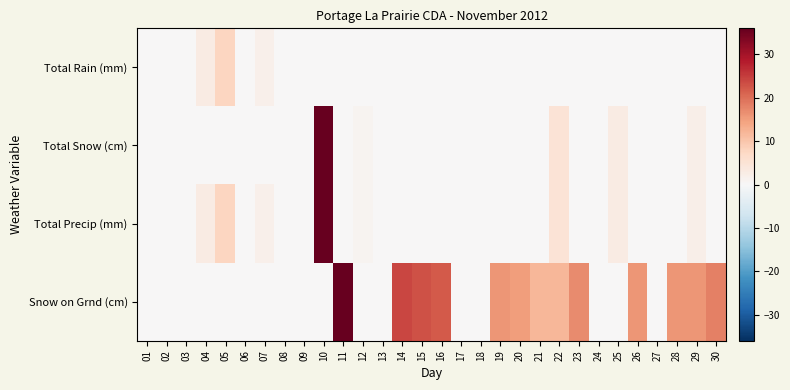

At which category is the sum across all series the highest?

10